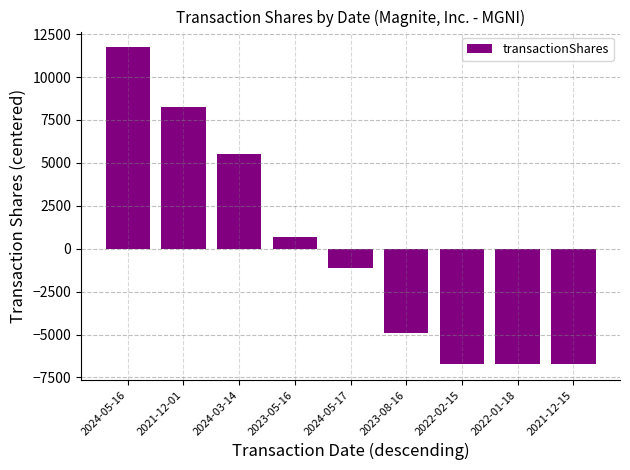

What is the label of the 4th bar from the right?

2023-08-16